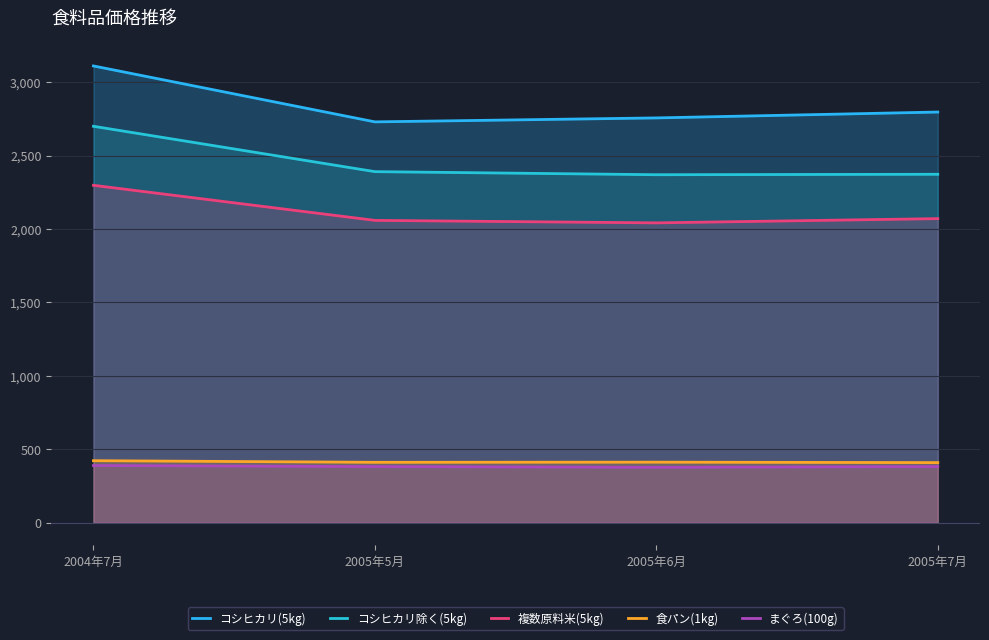

What is the lowest value of the 複数原料米(5kg) series?

2042